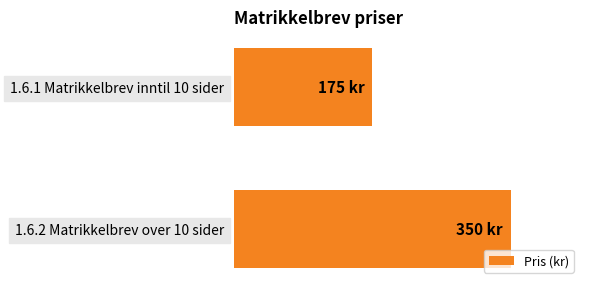

Count the values in the range 175 to 350.

2